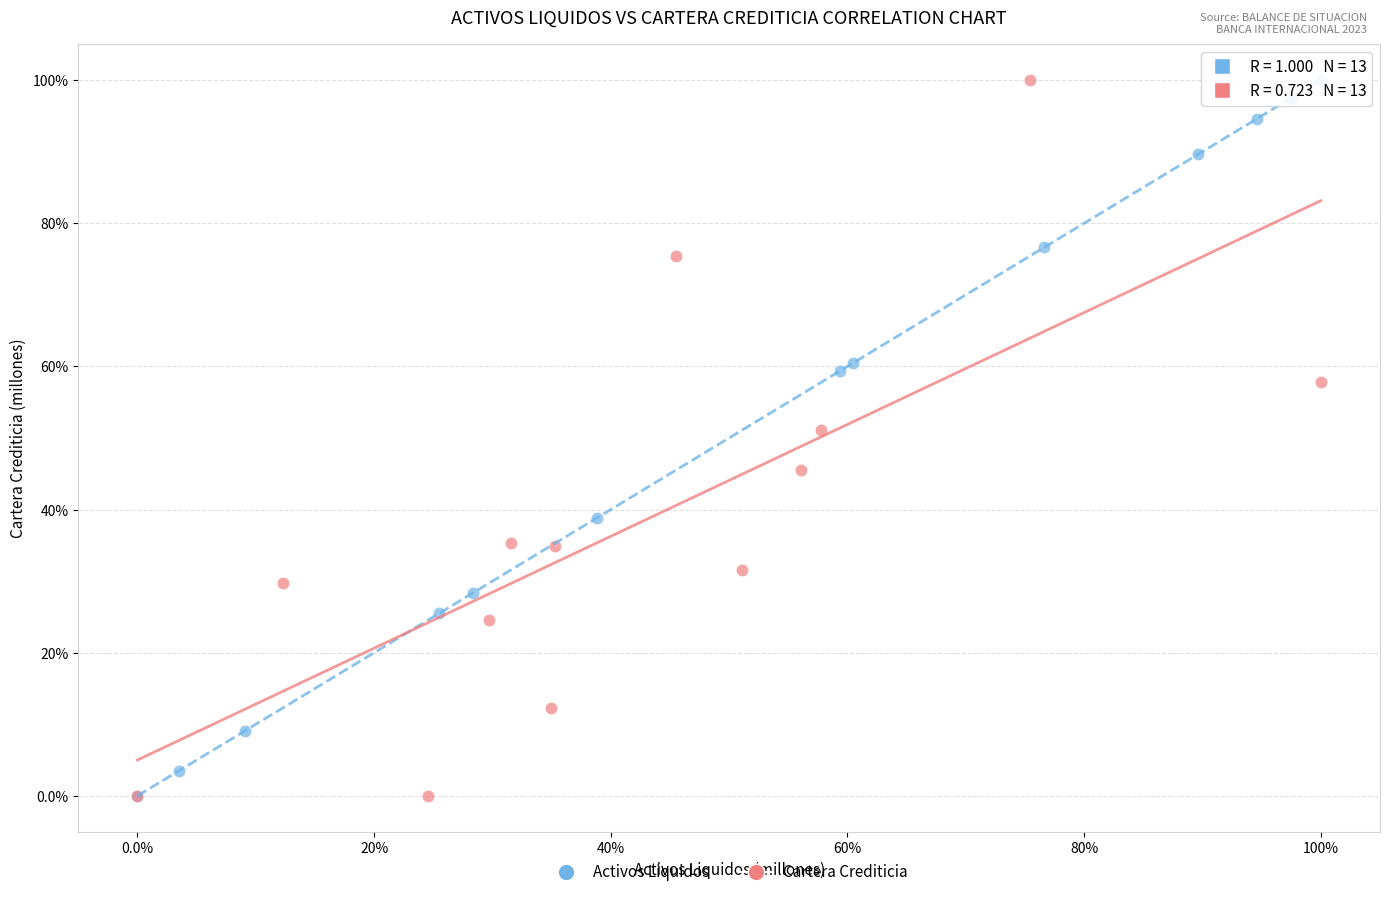

What are all the series names shown in the legend?

Activos Liquidos, Cartera Crediticia